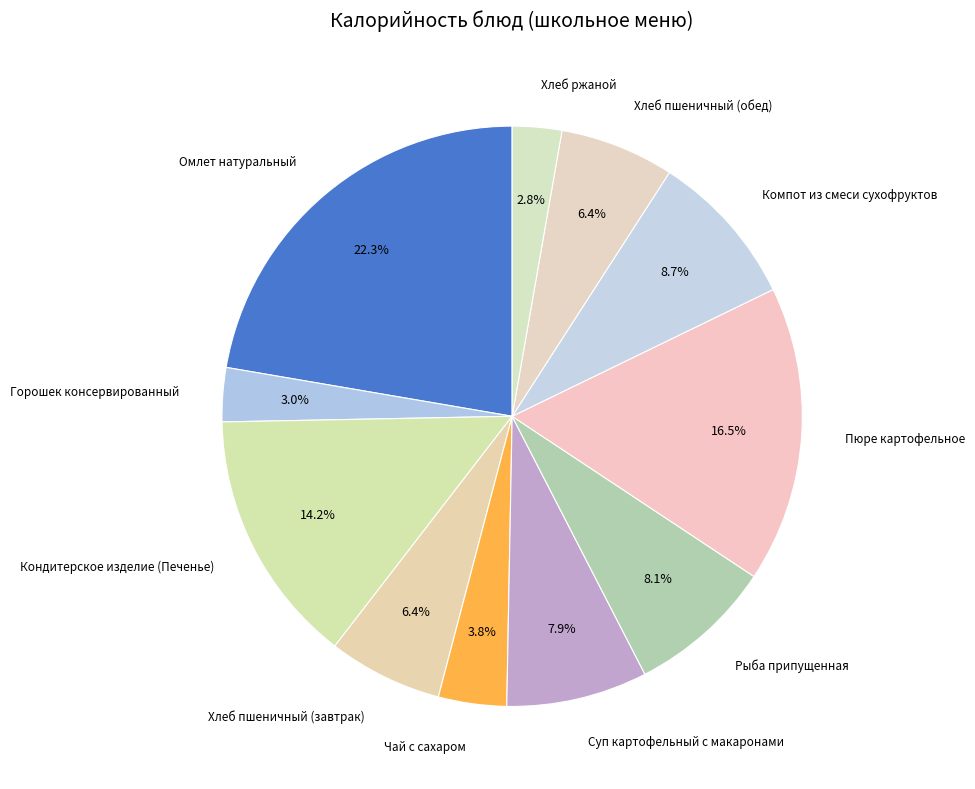

Does any single category account for the majority?

No